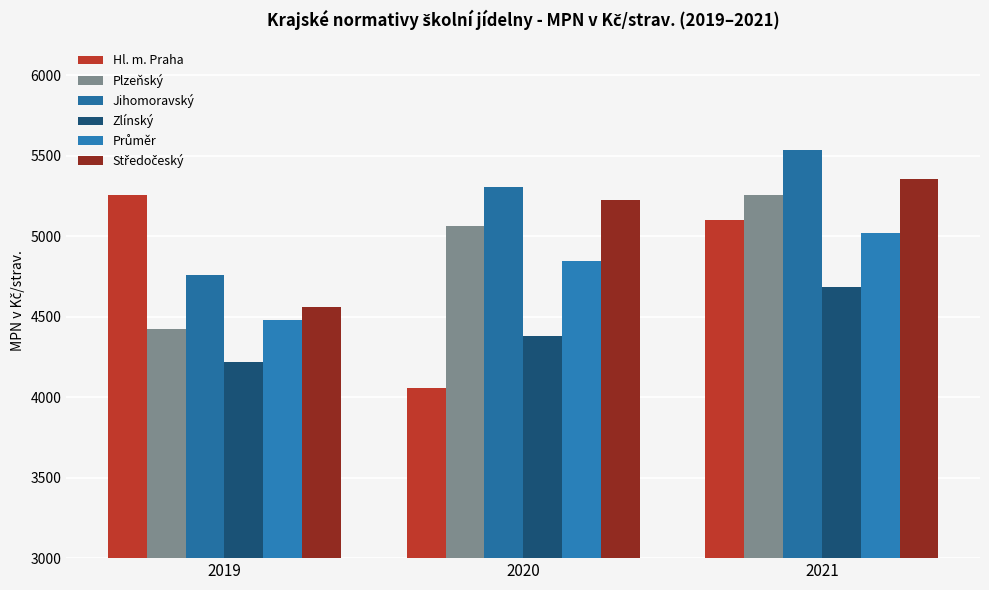

Are the bars horizontal?

No